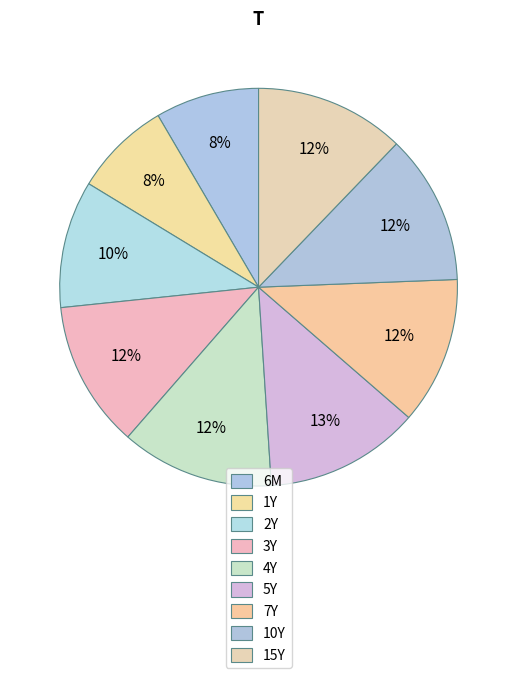

What is the smallest slice in the pie chart?

1Y